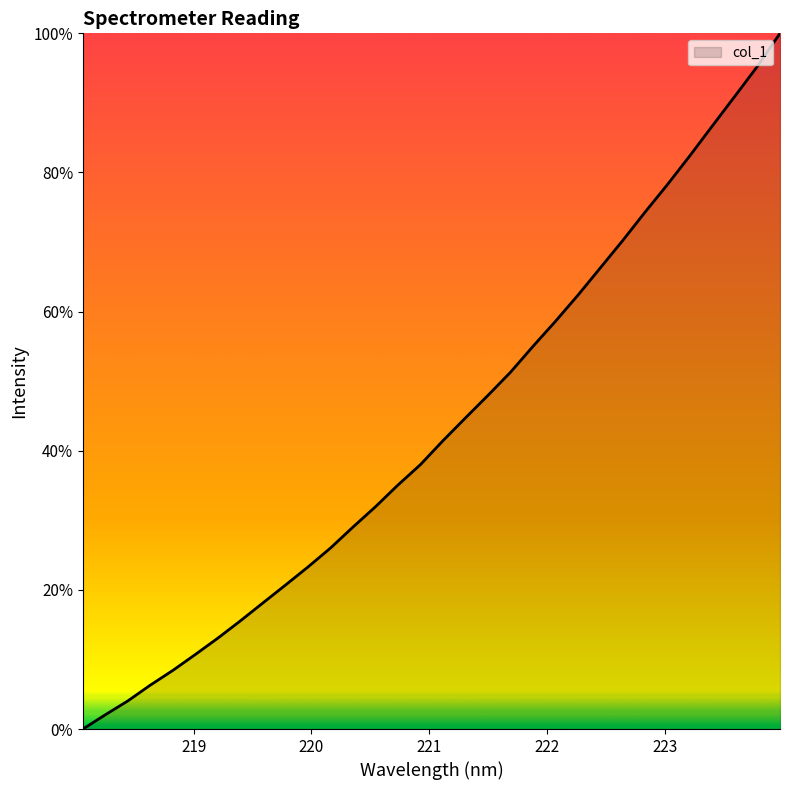

What is the greatest value displayed?

100.0